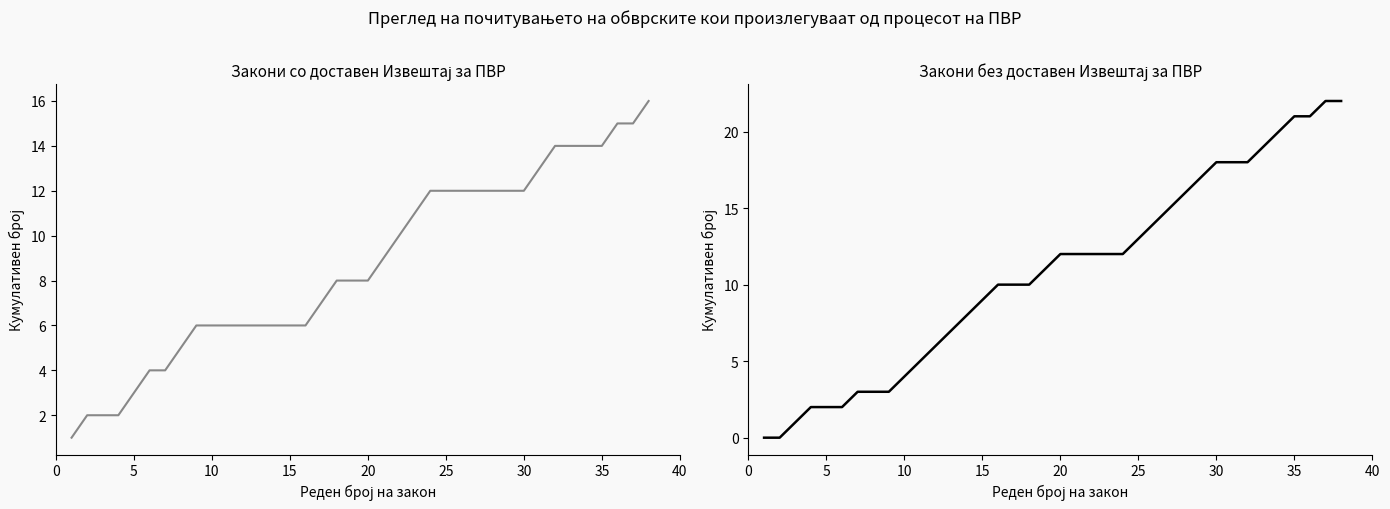

Between 26 and 25, which is larger?

26